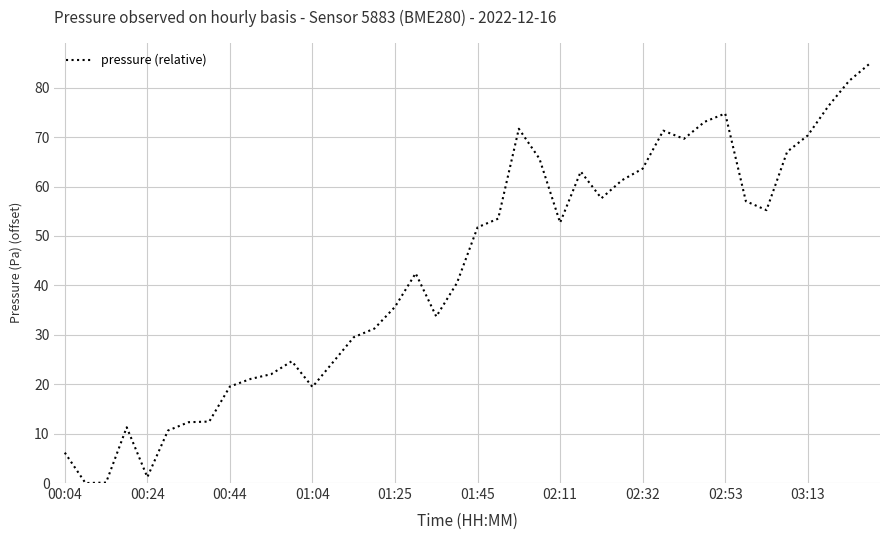

What is the difference between the maximum and minimum values?

84.9